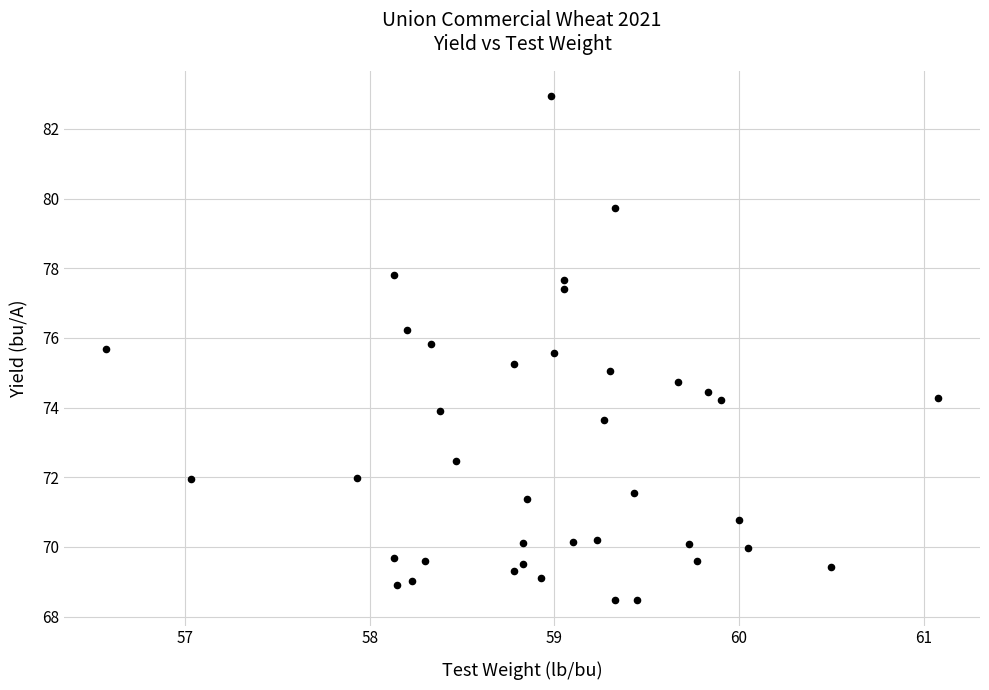

What is the range of Y values (max minus min)?

14.5